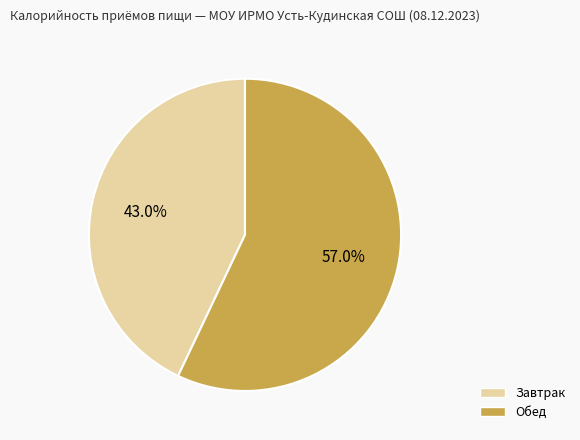

How much of the chart is everything except Завтрак?

57.0%